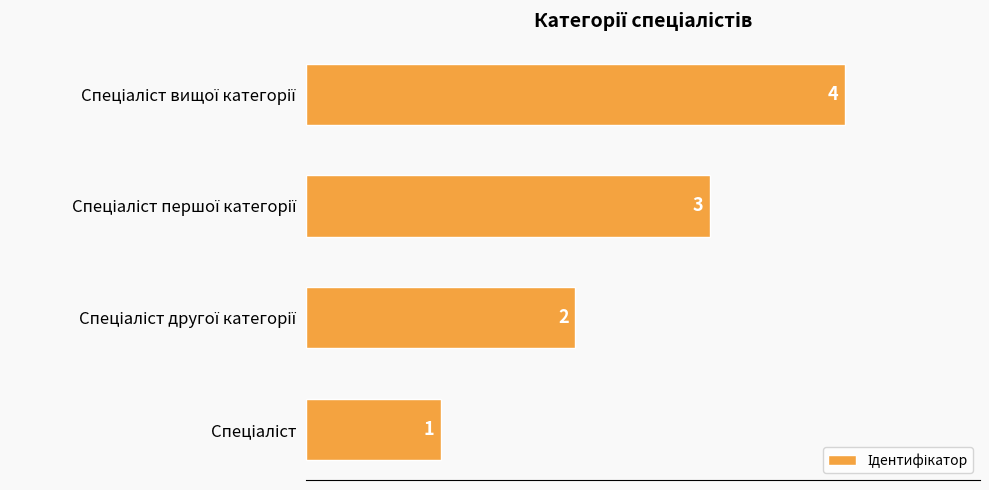

Count the values in the range 2 to 4.

3